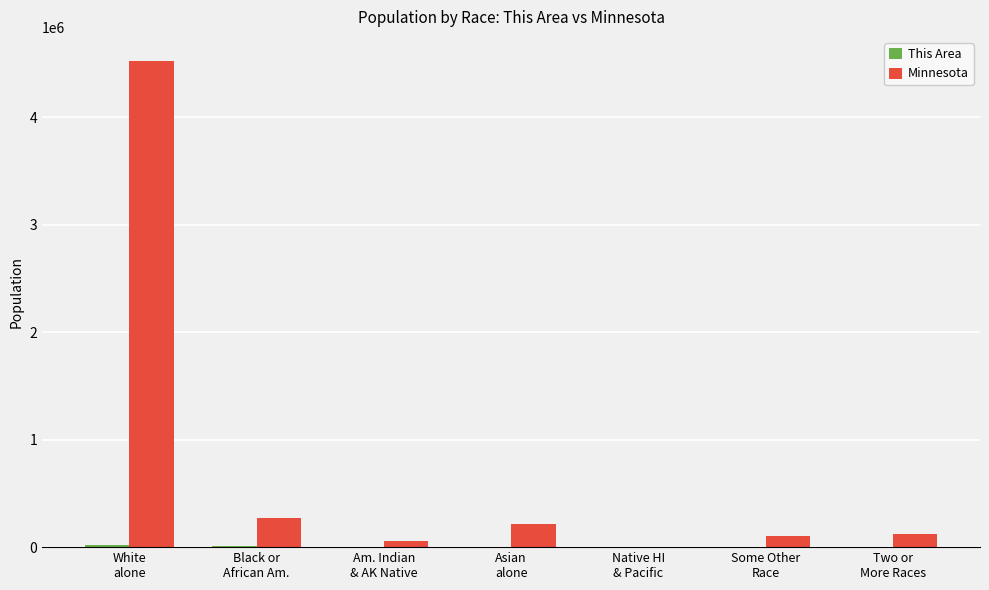

The Minnesota series shows 2156 at Native HI
& Pacific. True or false?

True